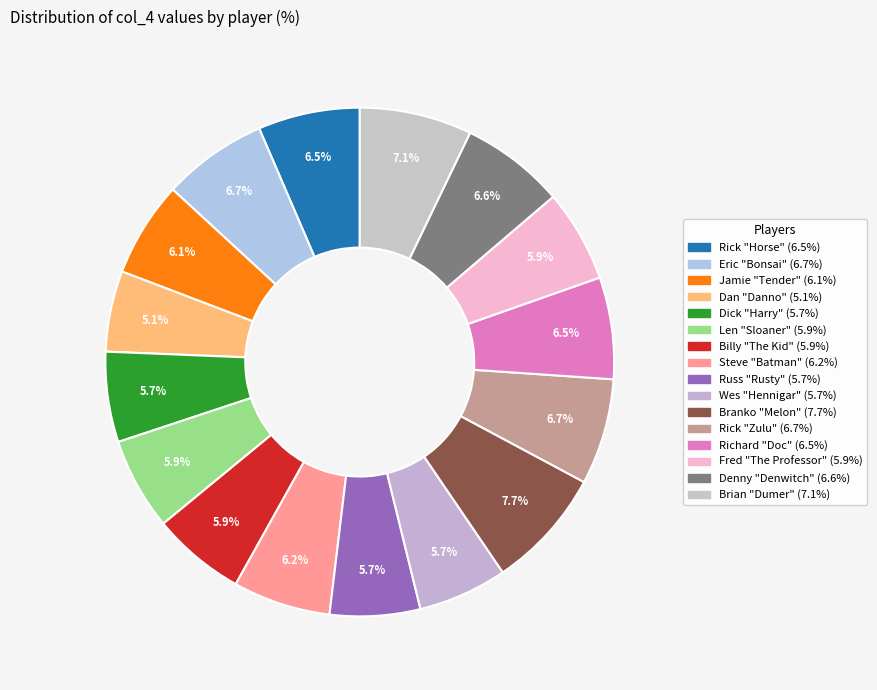

Is the sum of Dan "Danno" and Billy "The Kid" greater than half?

No